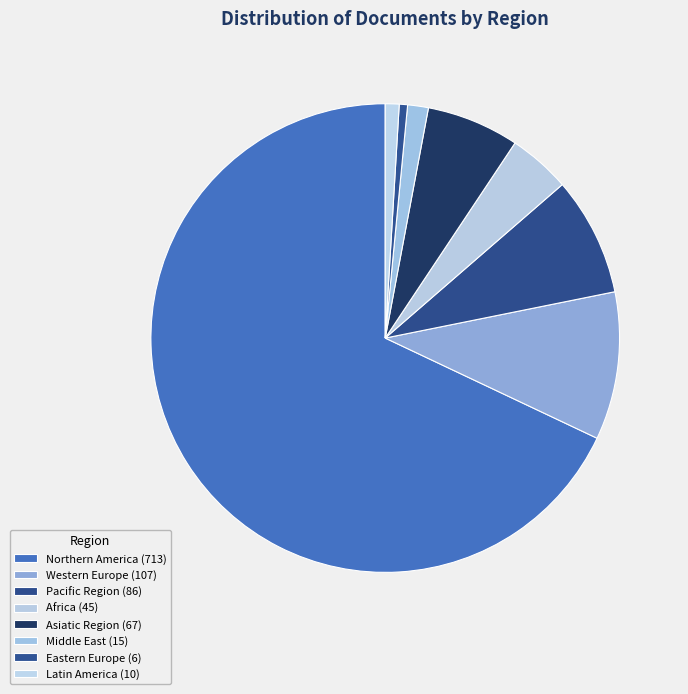

To the nearest percent, what percentage of the pie is Latin America?

1%